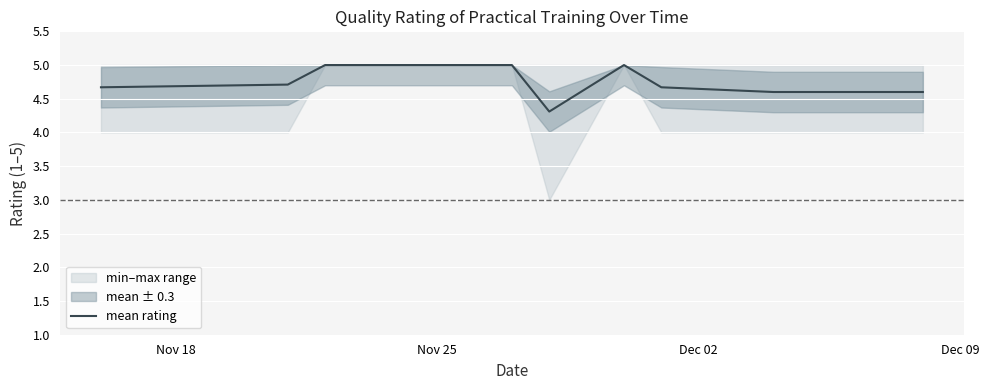

What is the minimum value for mean rating?

4.3